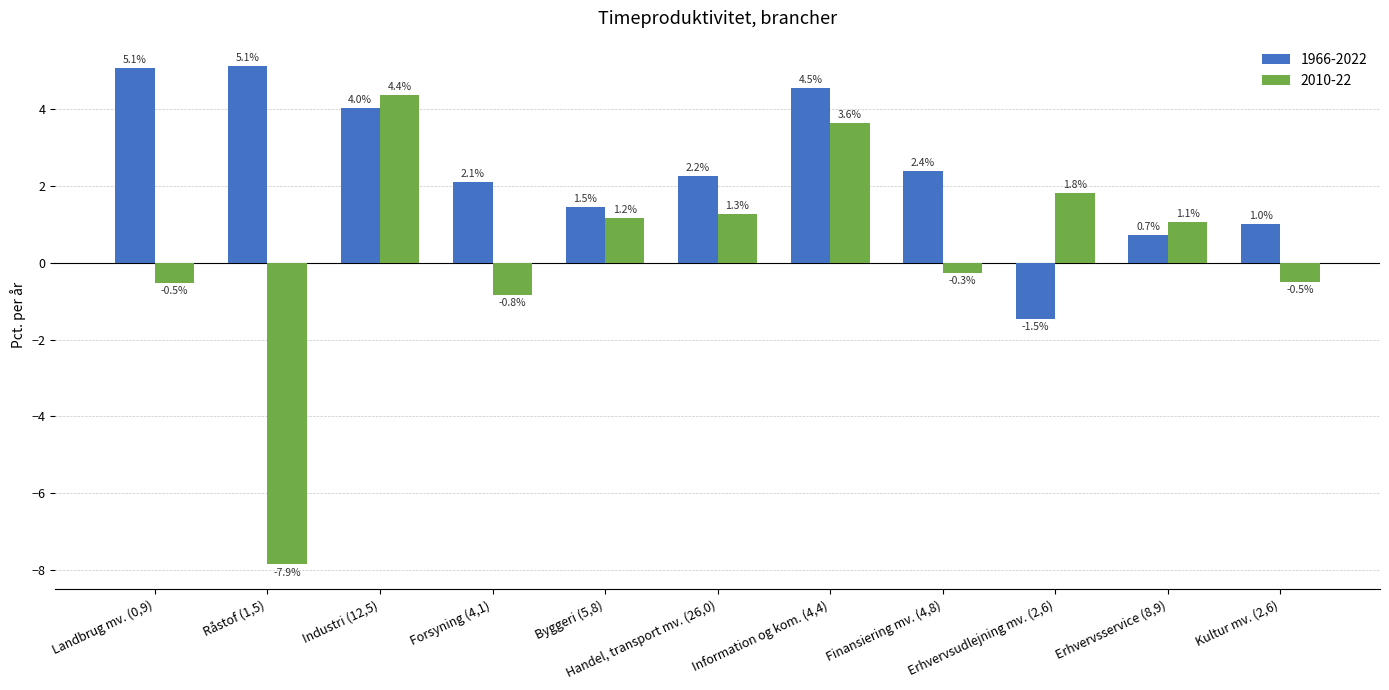

The value of 1966-2022 at Kultur mv. (2,6) is 1.0. True or false?

True